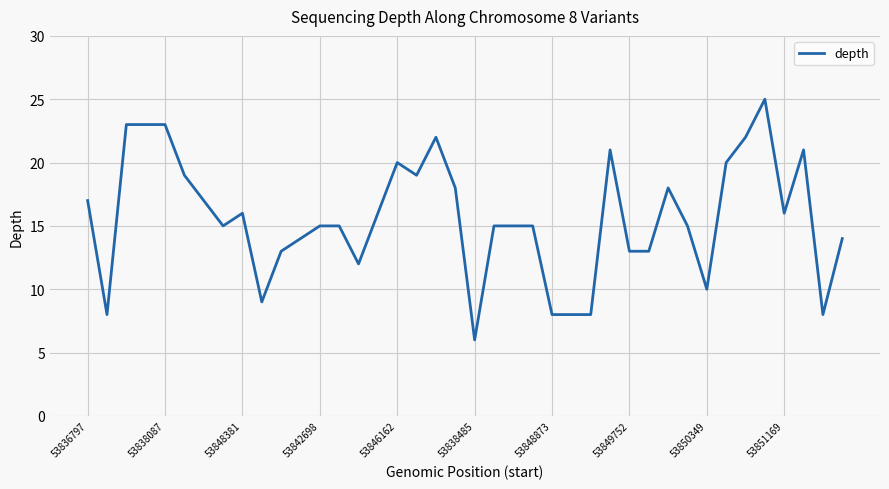

Does the chart have visible grid lines?

Yes